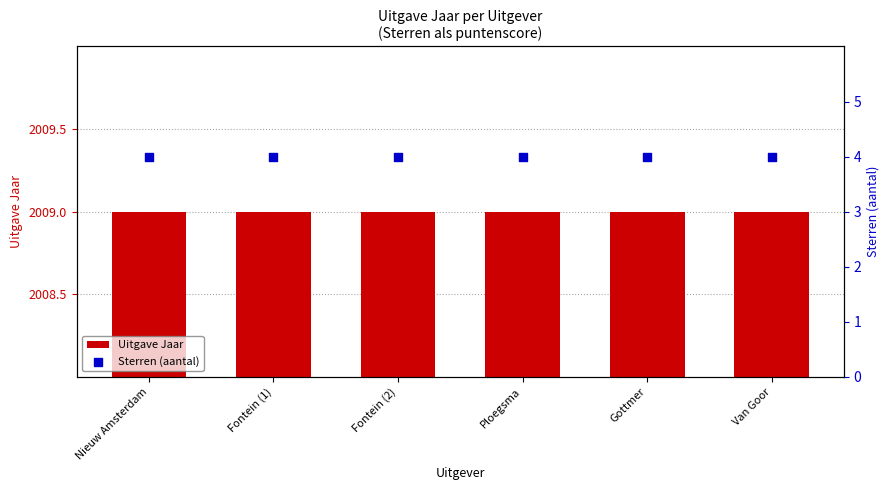

Which series reaches the maximum Y coordinate?

Uitgave Jaar